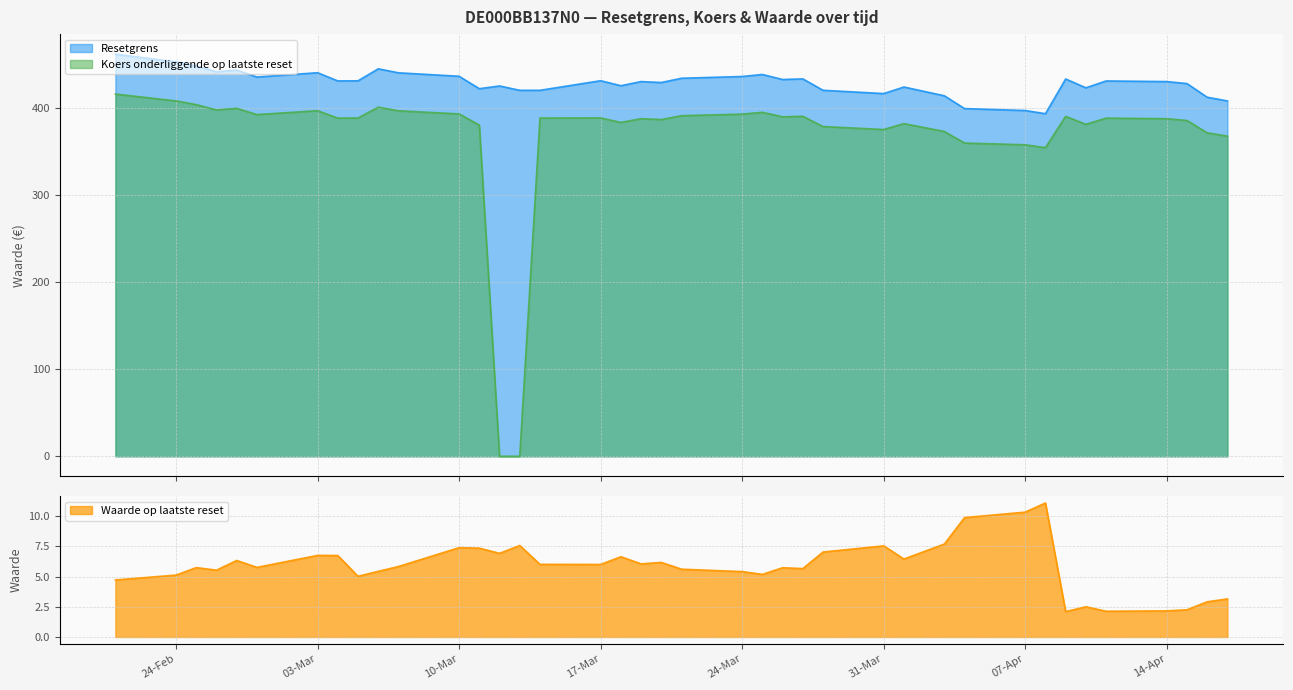

Where is the first local minimum for Koers onderliggende op laatste reset?

5